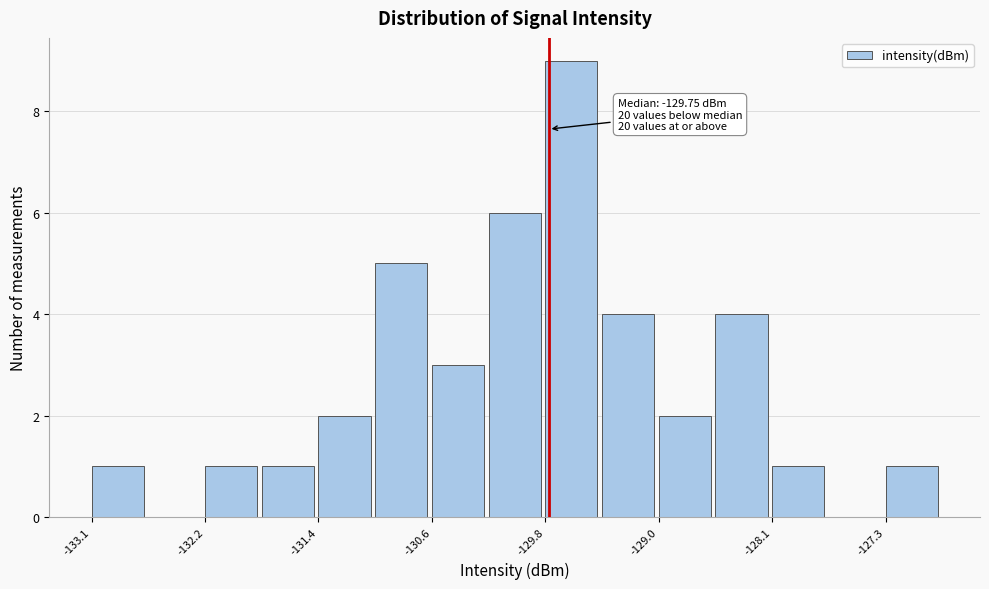

Over which range of the x-axis is the bar tallest?

-129.8 to -129.4